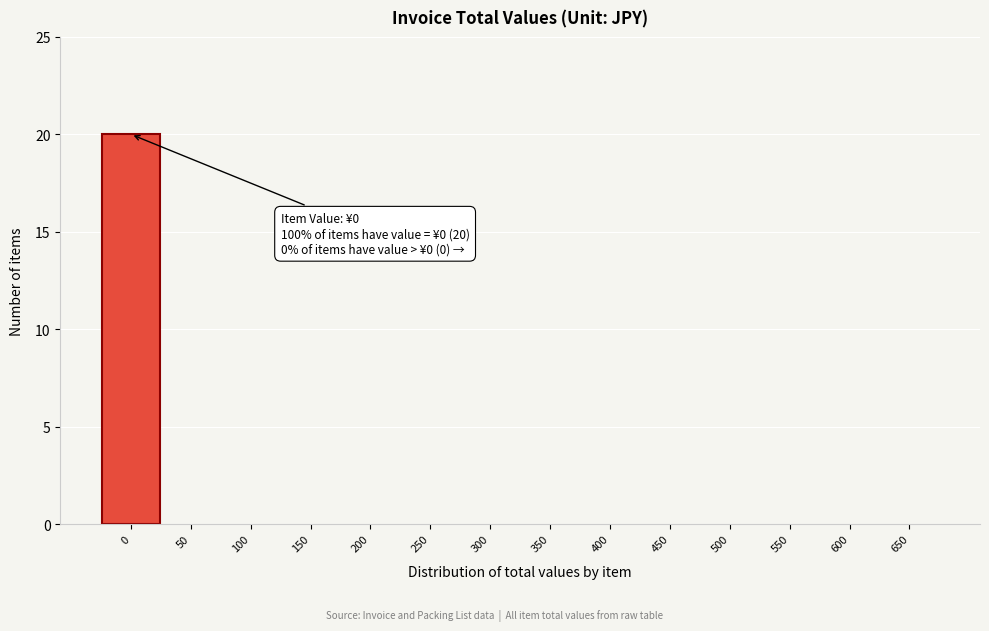

Reading left to right, what are all the values shown in this chart?

0=20	50=0	100=0	150=0	200=0	250=0	300=0	350=0	400=0	450=0	500=0	550=0	600=0	650=0